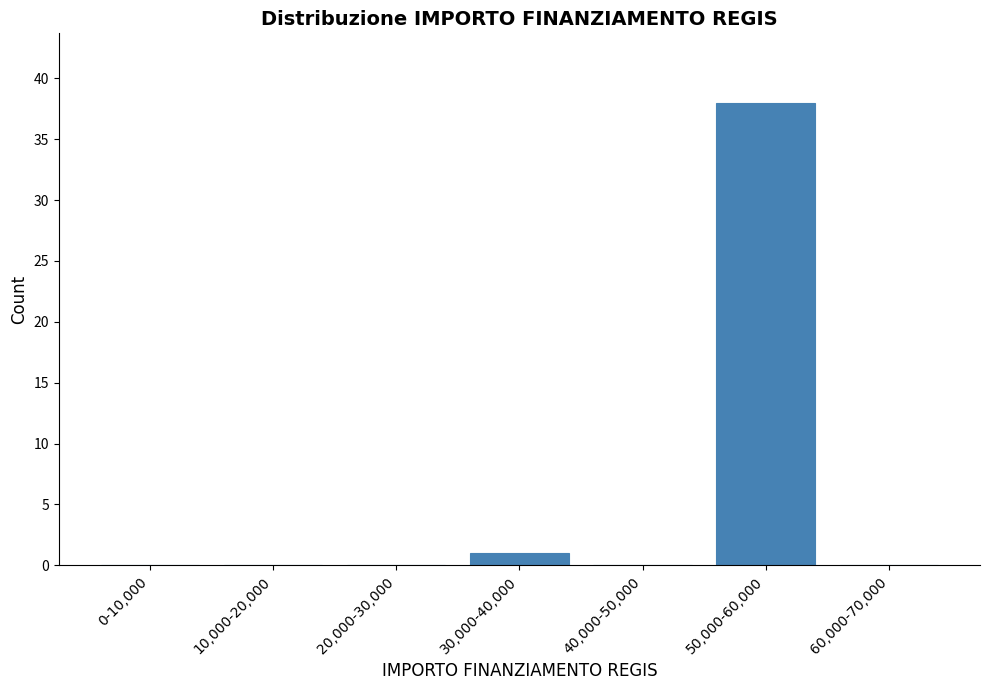

Reading left to right, list all the values displayed in this chart.

0-10,000=0	10,000-20,000=0	20,000-30,000=0	30,000-40,000=1	40,000-50,000=0	50,000-60,000=38	60,000-70,000=0